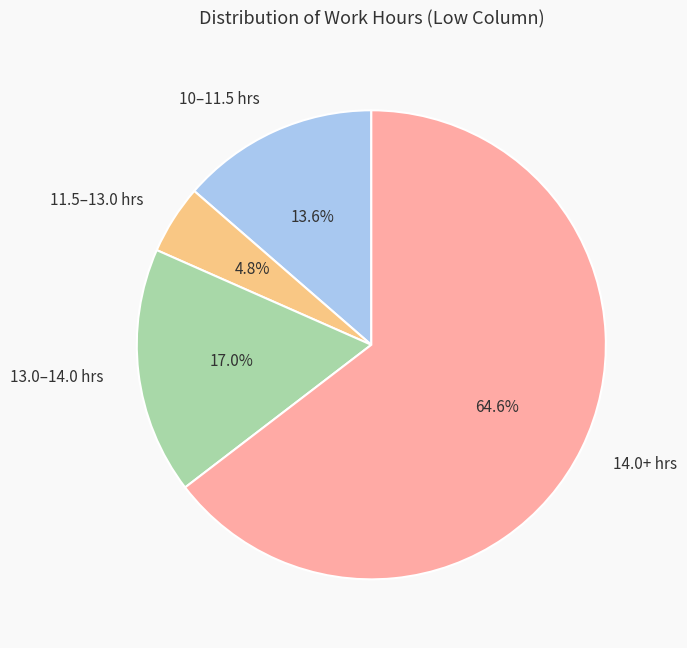

Is the sum of 14.0+ hrs and 13.0–14.0 hrs greater than half?

Yes